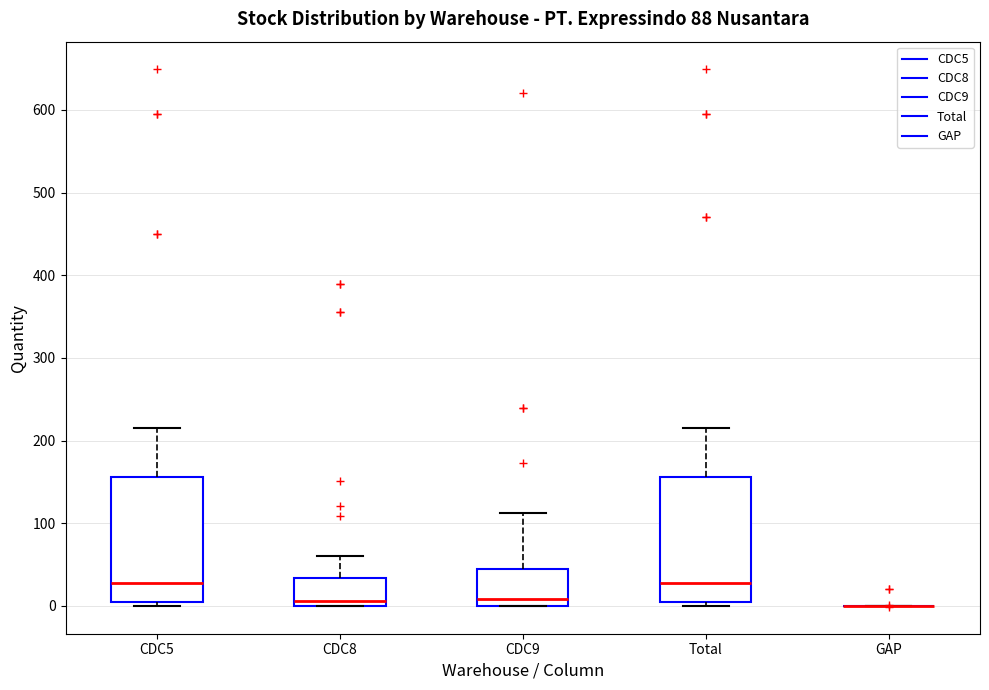

Reading left to right, read every box against the y-axis: the position of its median line, the range the box covers, and the ends of its whiskers. The values are not printed on the chart, so give them approximately, as read against the axis.

CDC5: median 30, box 10 to 160, whiskers 0 to 220
CDC8: median 10, box 0 to 30, whiskers 0 to 60
CDC9: median 10, box 0 to 50, whiskers 0 to 110
Total: median 30, box 10 to 160, whiskers 0 to 220
GAP: box collapsed to a line at 0, whiskers 0 to 0